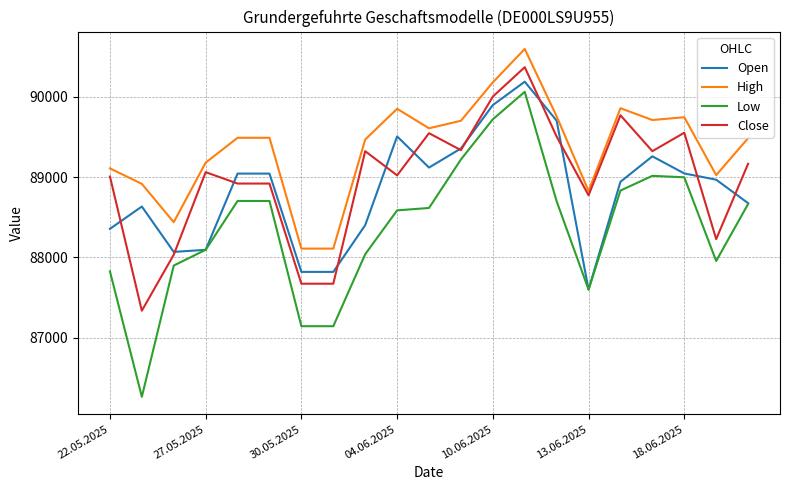

Which series has the largest total across all categories?

High